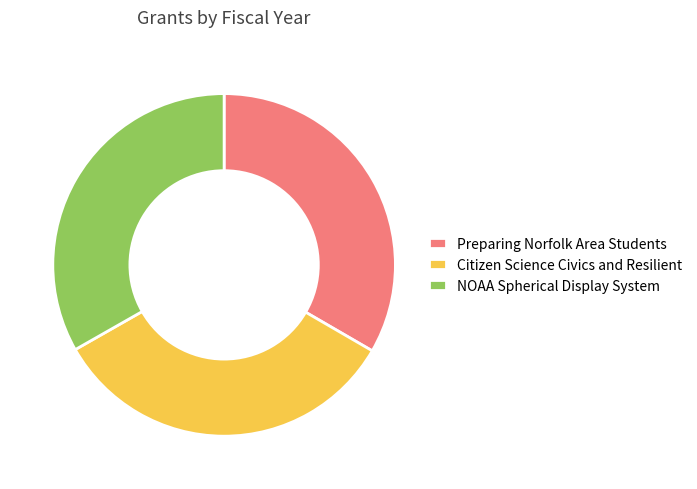

Approximately how many times larger is the value at Preparing Norfolk Area Students compared to Citizen Science Civics and Resilient?

1.0